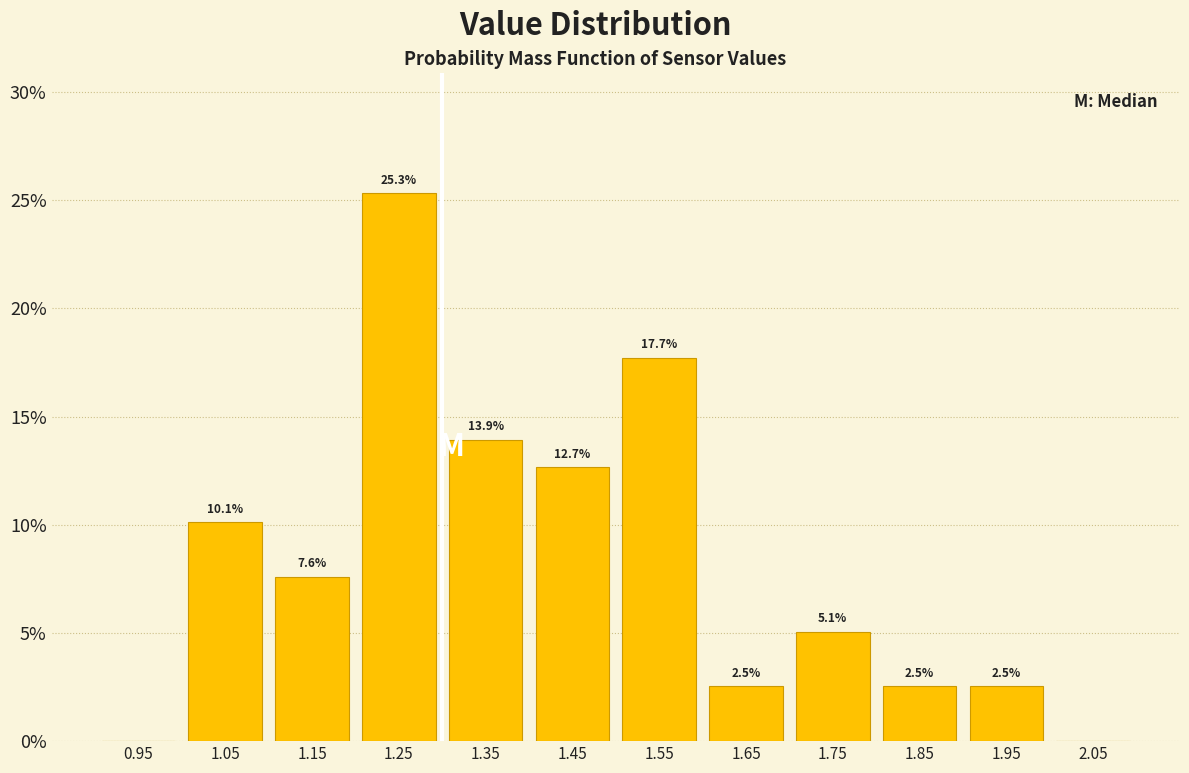

Which range on the x-axis has the tallest bar?

1.2 to 1.3